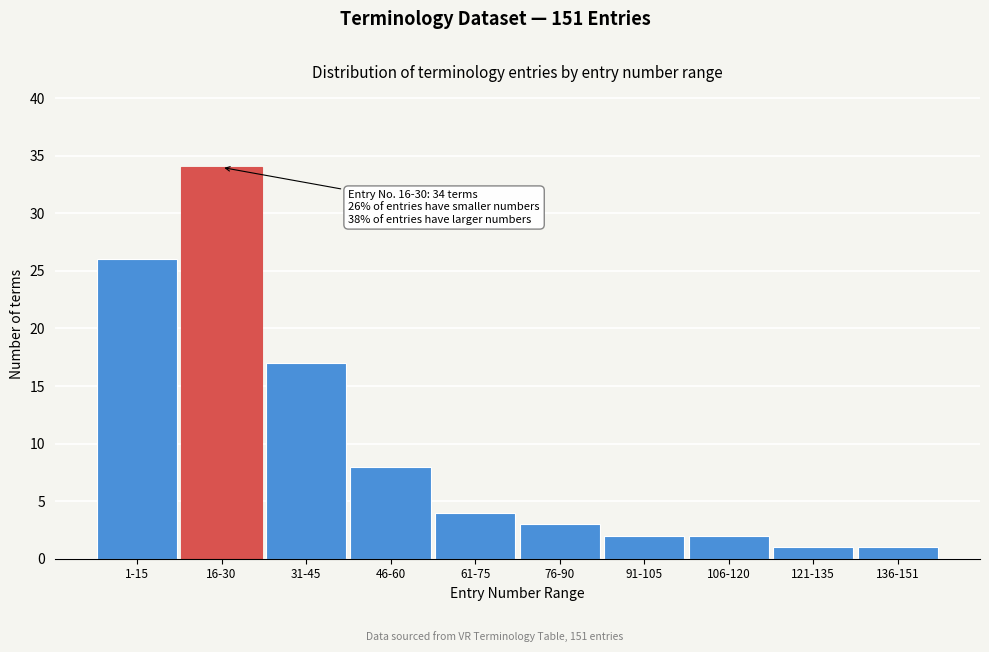

Reading left to right, list all the values displayed in this chart.

26	34	17	8	4	3	2	2	1	1